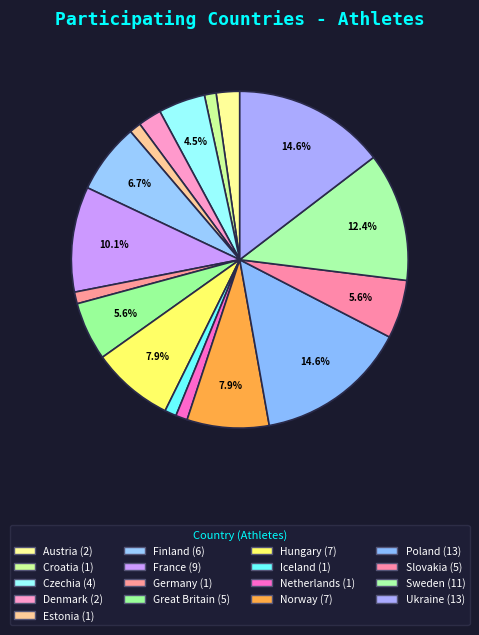

How many segments does this pie chart have?

17